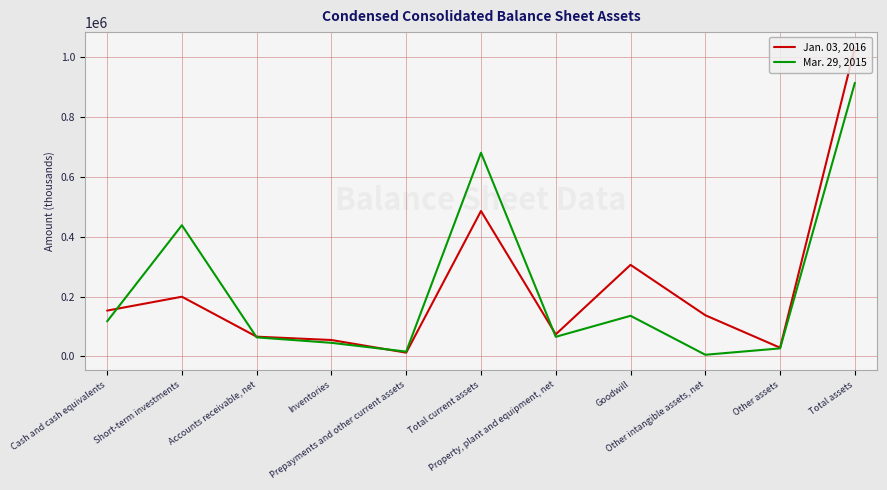

Which series has the widest spread of values?

Jan. 03, 2016